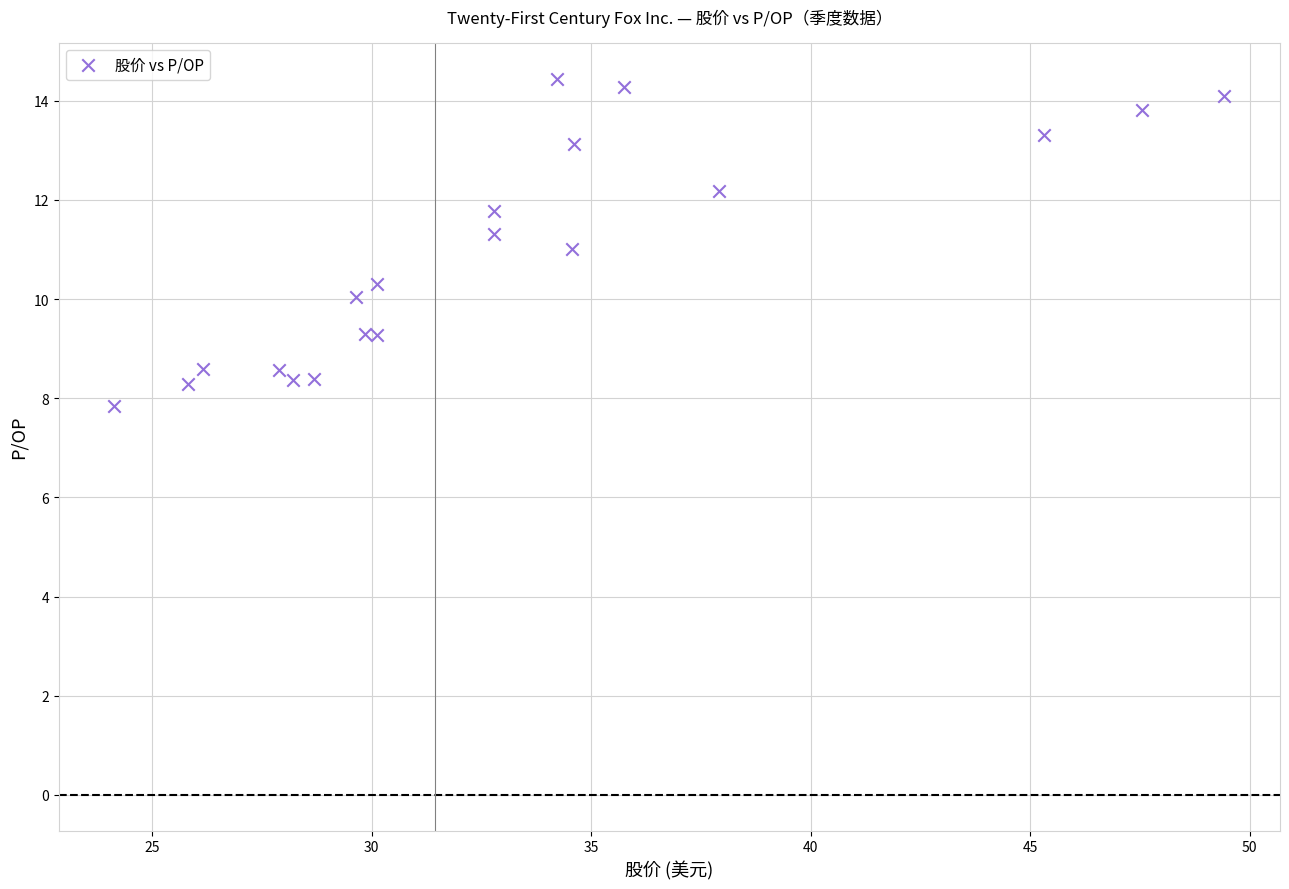

What is the range of Y values (max minus min)?

6.6